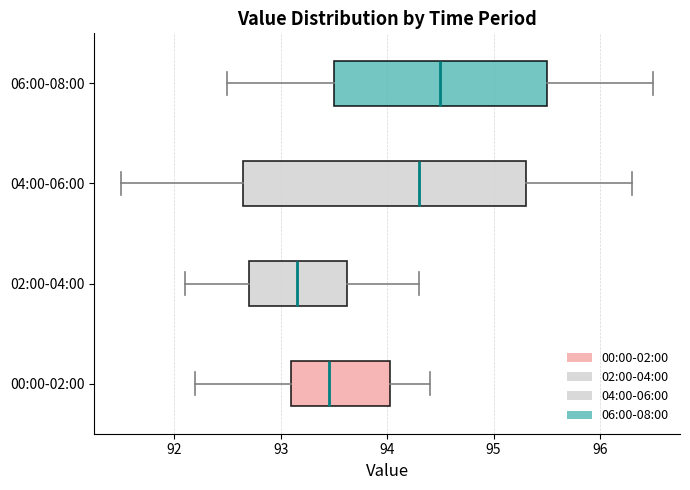

Where does the left whisker of the box for 02:00-04:00 end on the x-axis? The values are not printed on the chart, so give them approximately, as read against the axis.

92.1